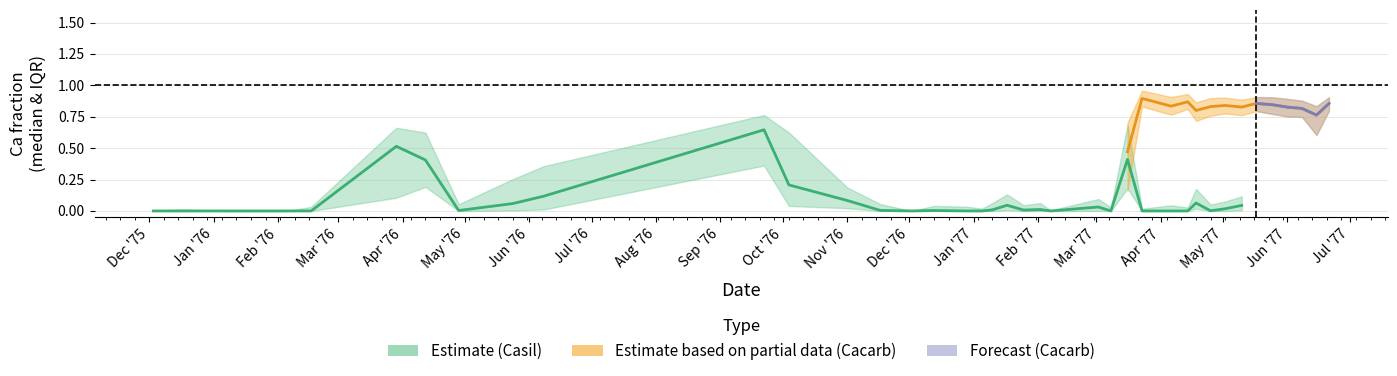

What position from the left is 28?

29